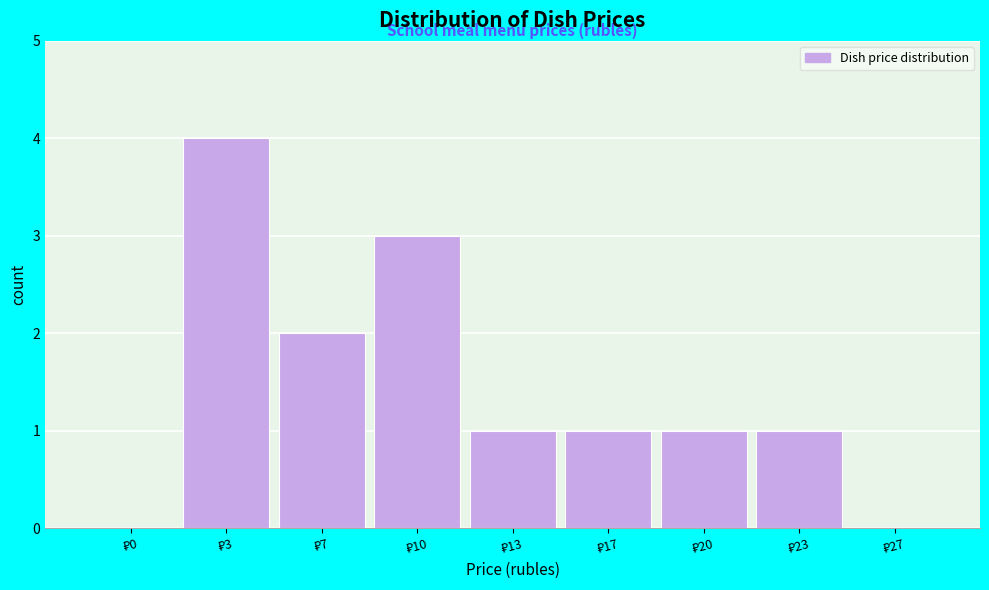

What is the maximum value shown in the chart?

4